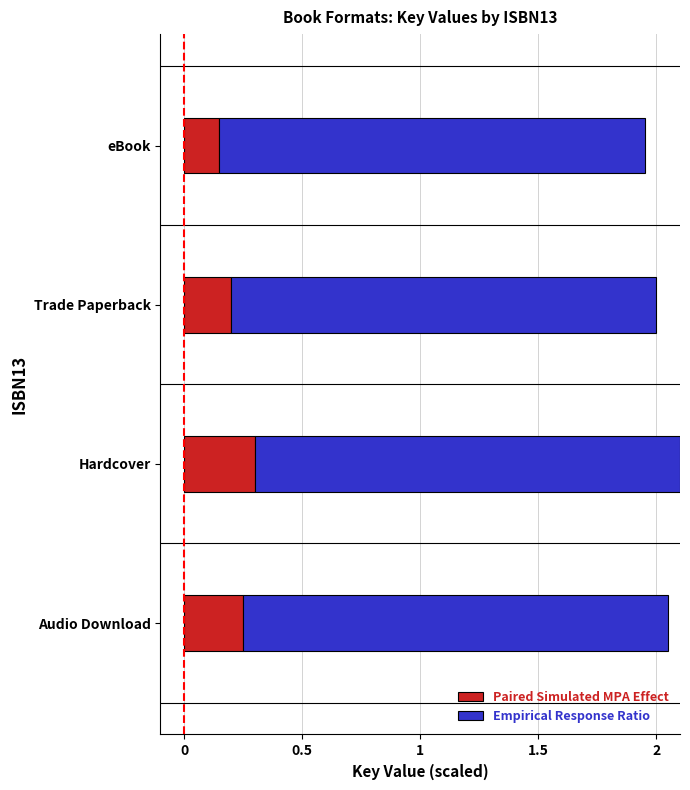

What is the sum of the Paired Simulated MPA Effect values at Audio Download and Trade Paperback?

0.5